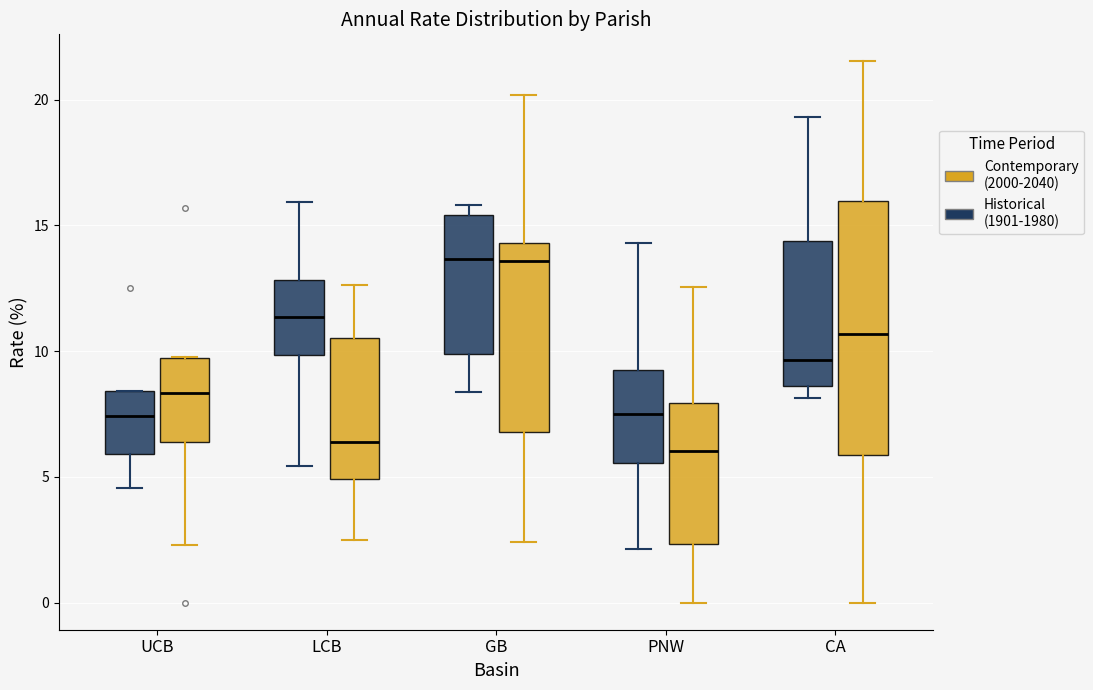

Comparing the boxes themselves (not the whiskers), which one is the tallest?

CA (Contemporary (2000-2040))